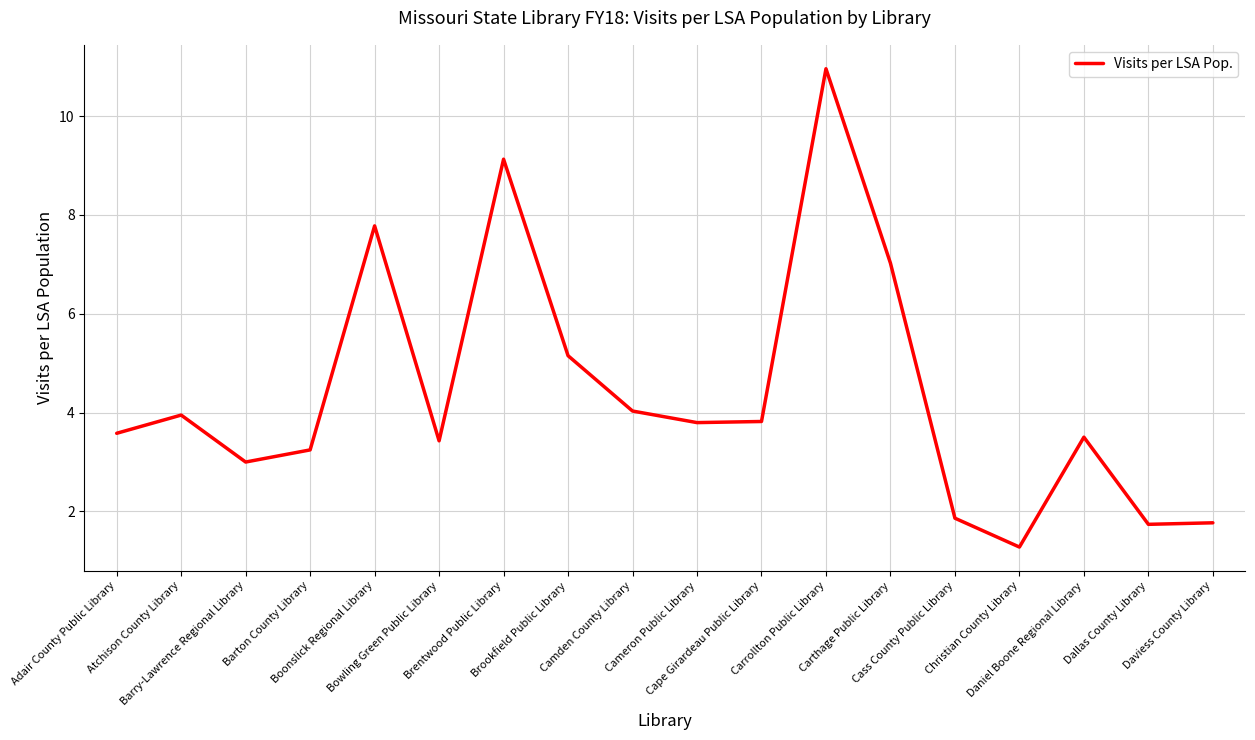

What is the change in value from Barton County Library to Carrollton Public Library?

+7.7